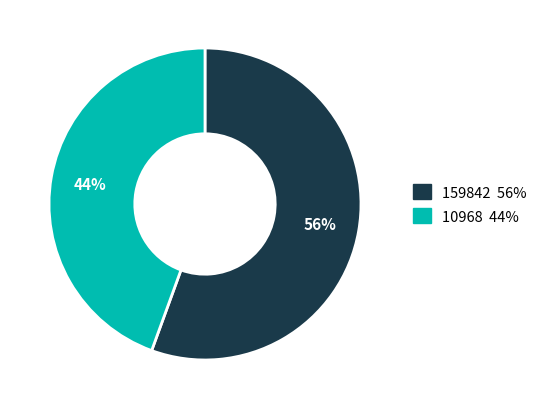

Is it true that 10968 is 51% of the pie?

False